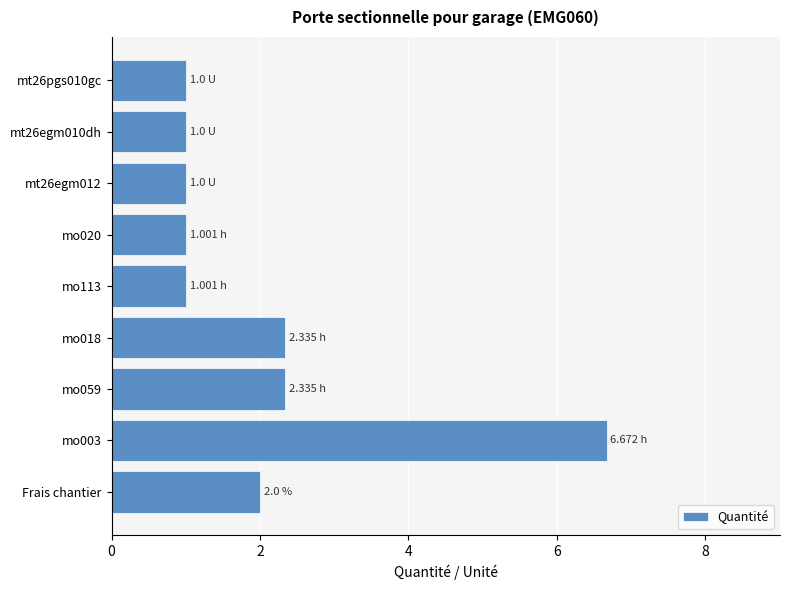

Which has a higher value, mo020 or mo003?

mo003